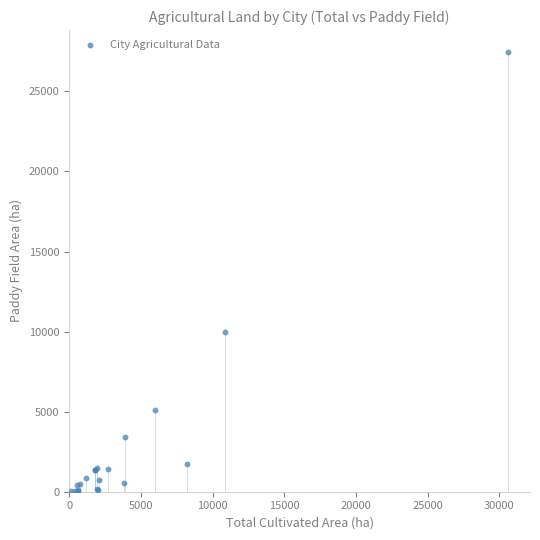

What Y value in the scatter plot is closest to 13736?

10004.0